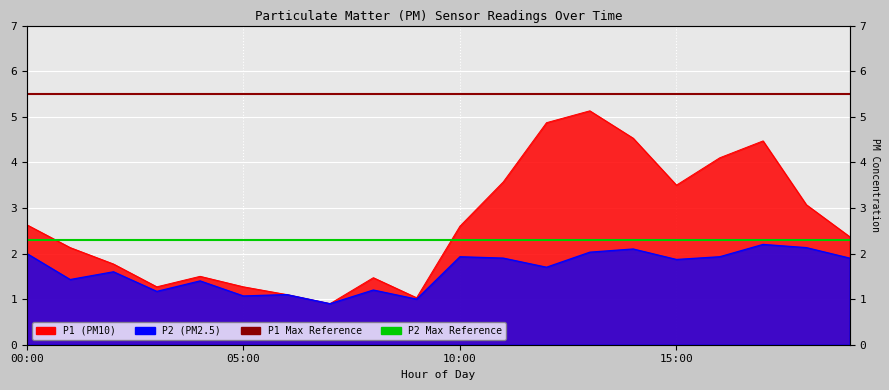

Does the chart display data point markers on the line(s)?

No